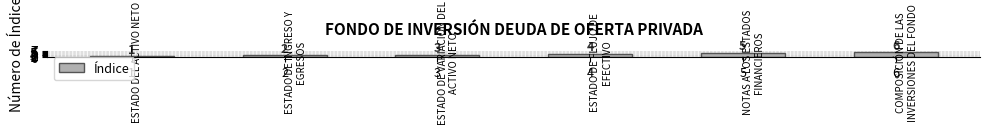

What is the average value?

4